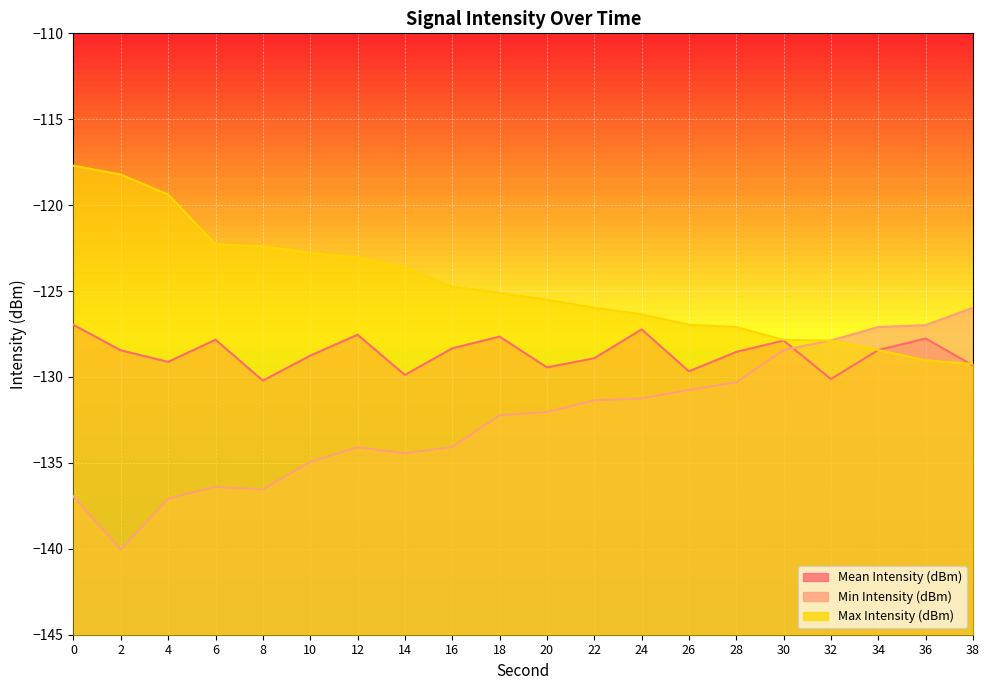

Count the number of data series in this chart.

3